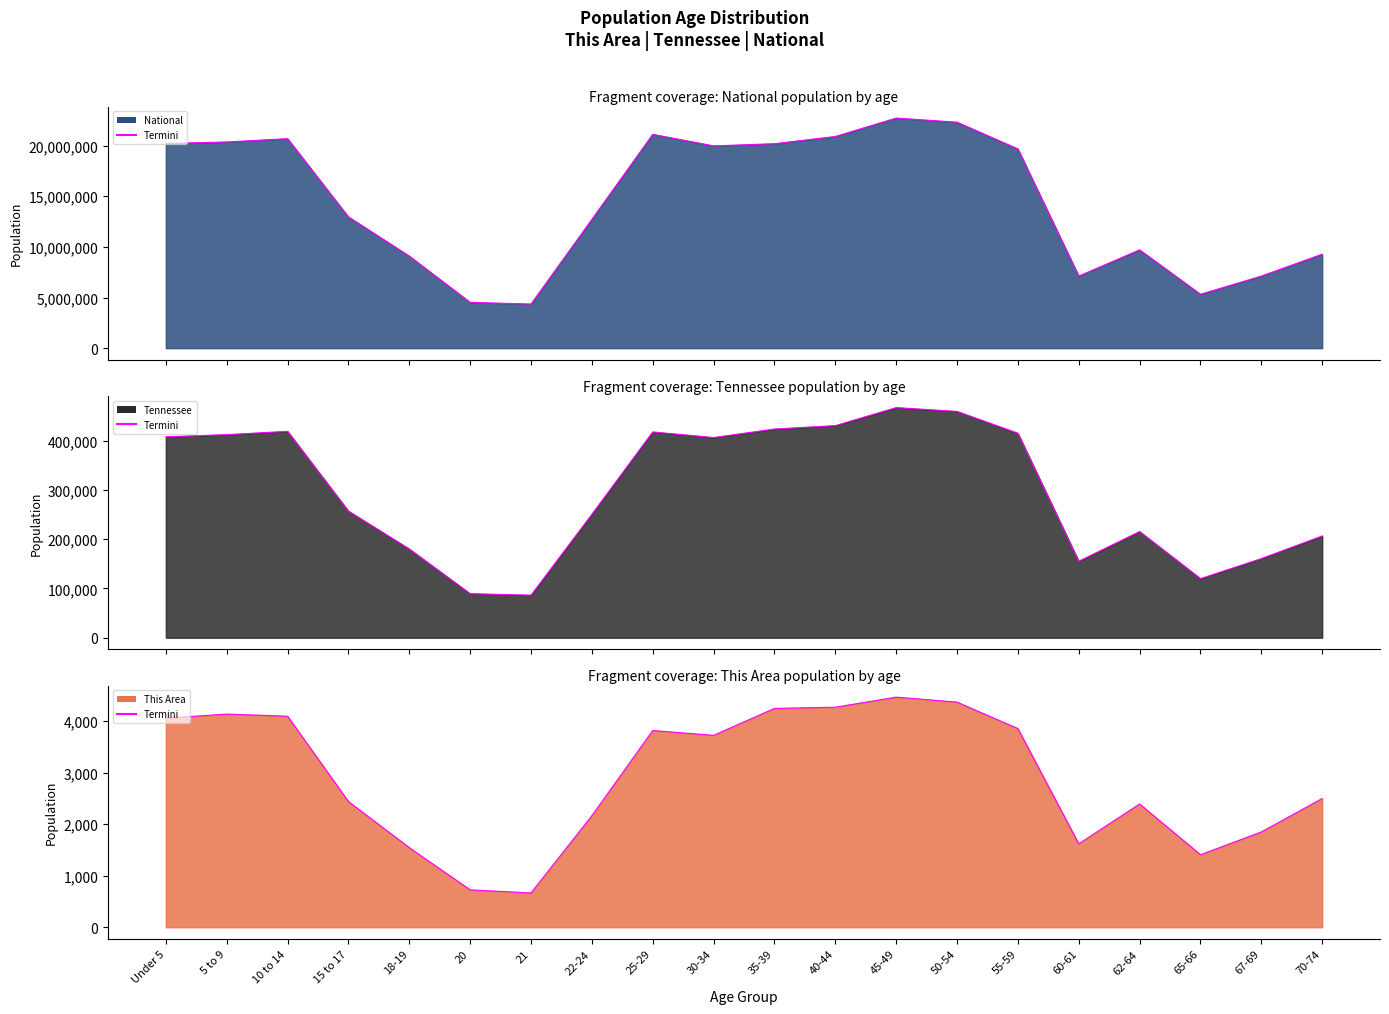

What is the difference between the maximum and second lowest values in the Tennessee edge series?

377707